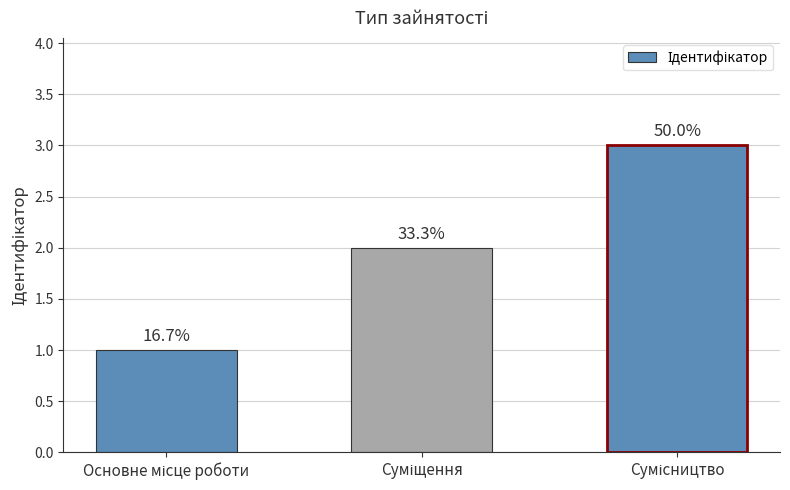

How many bars are there in total?

3